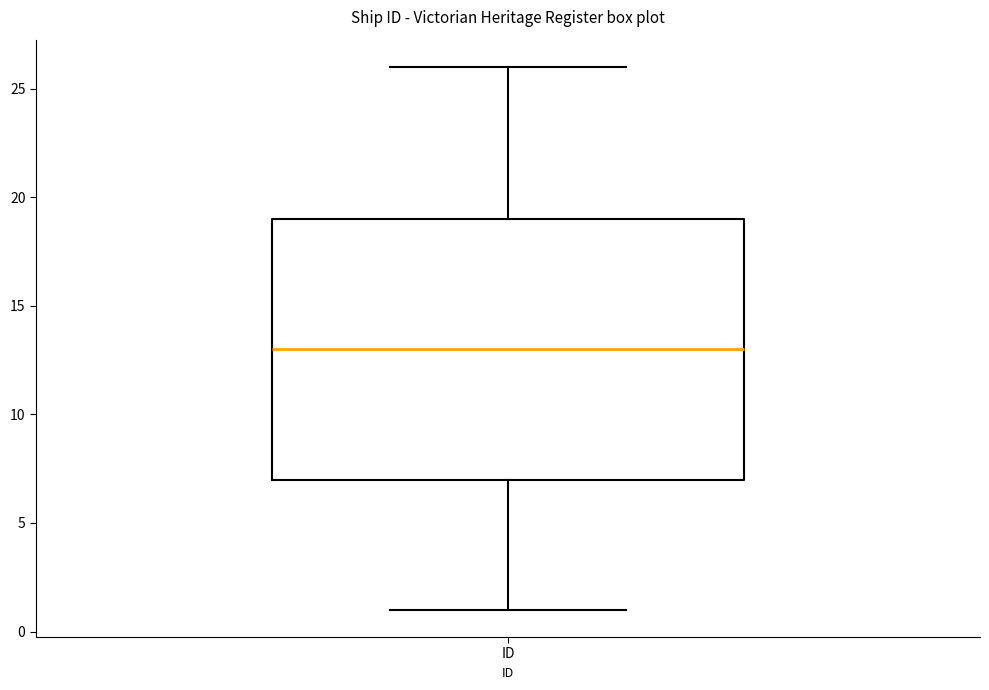

Transcribe this box plot: give where the median line is, the range the box spans, and where the two whiskers end, as read against the y-axis. The values are not printed on the chart, so give them approximately, as read against the axis.

median 13, box 7 to 19, whiskers 1 to 26